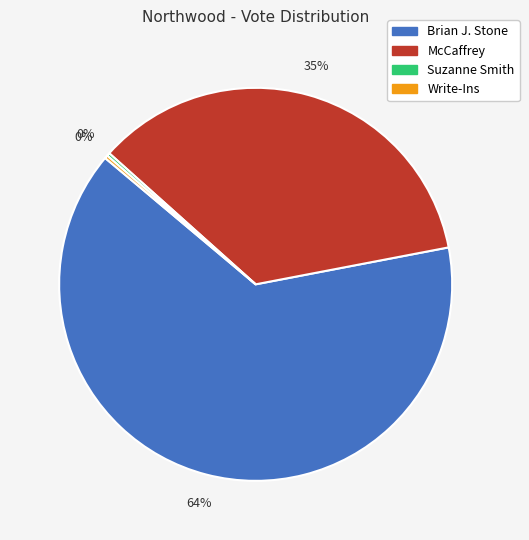

To the nearest percent, what percentage of the pie is McCaffrey?

35%